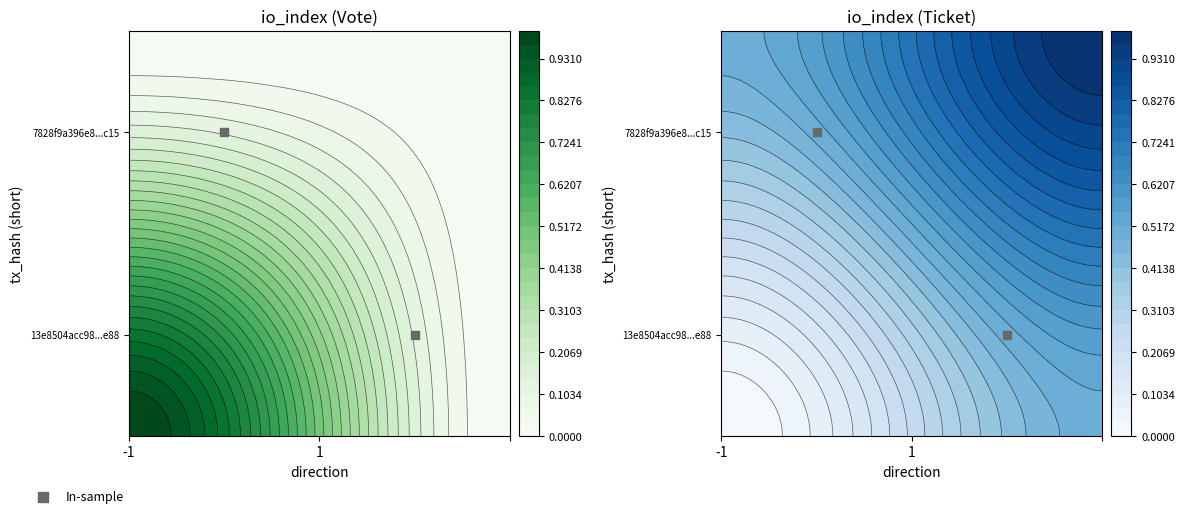

How many data points does each series have?

2